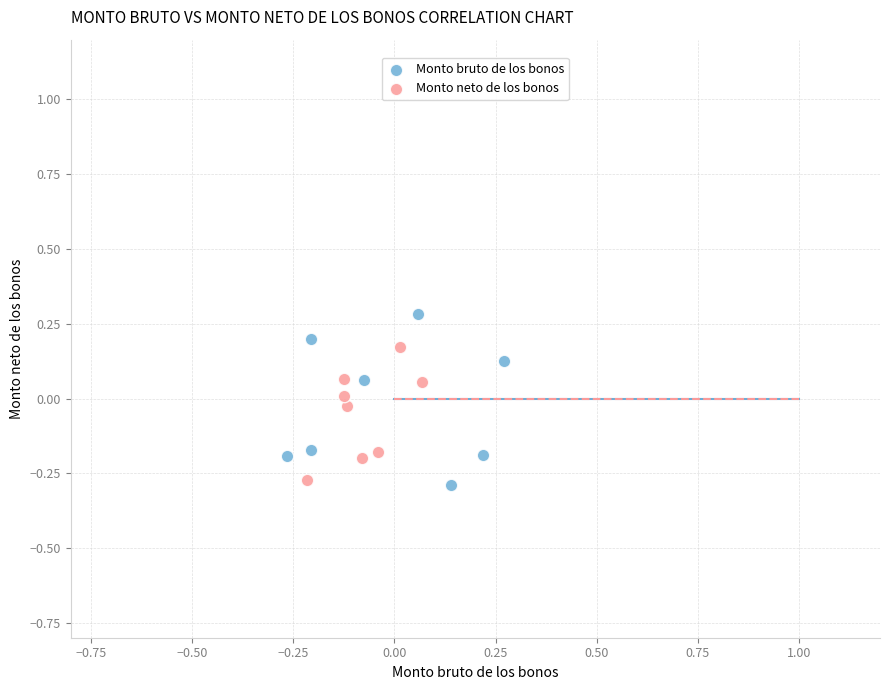

What are all the series names shown in the legend?

Monto bruto de los bonos, Monto neto de los bonos